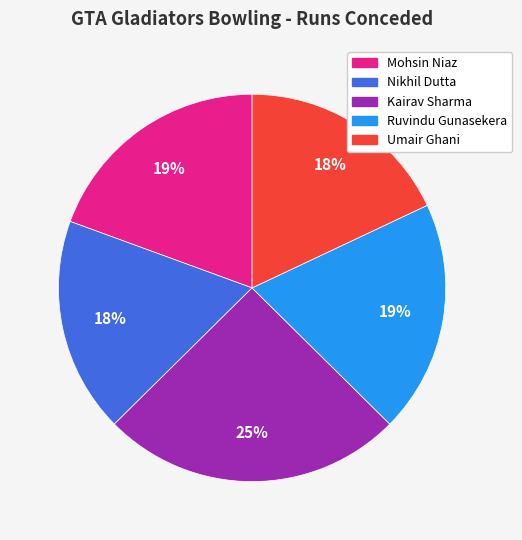

Do Umair Ghani and Ruvindu Gunasekera together represent more than half of the pie?

No